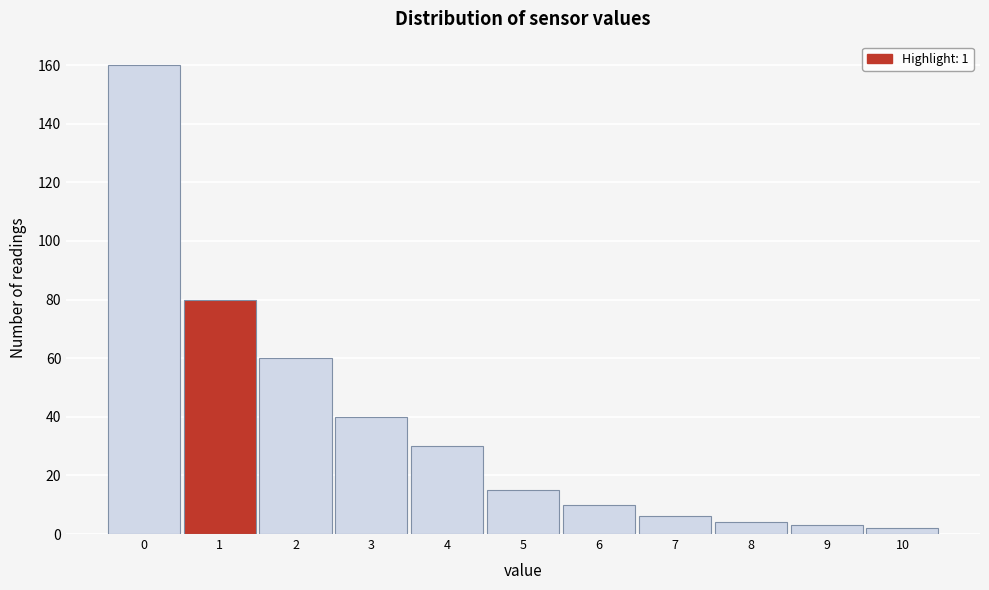

Reading right to left, transcribe all the data shown in this chart.

2	3	4	6	10	15	30	40	60	80	160